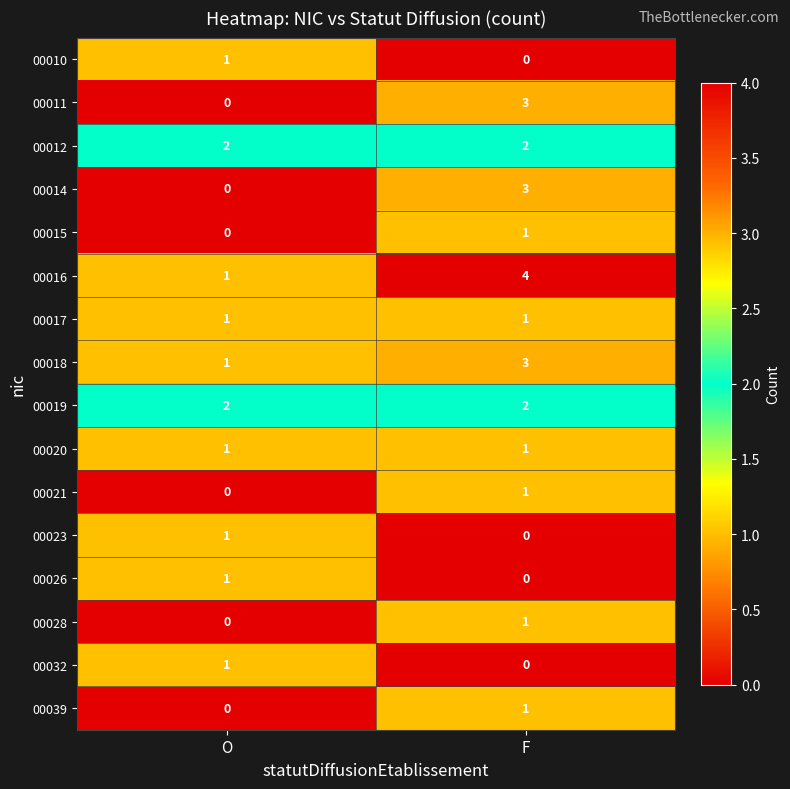

What is the total value across all series at F?

23